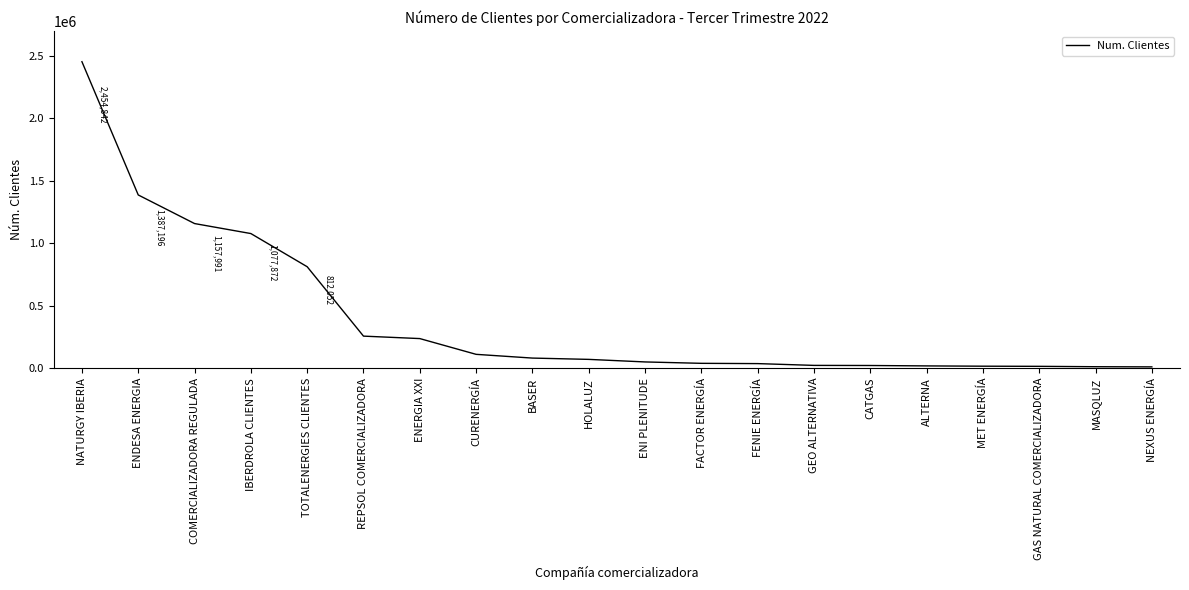

What is the difference between the maximum and second lowest values?

2443944